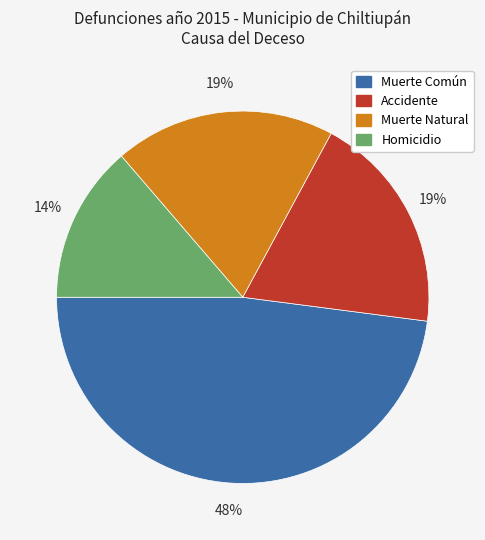

Which category has the smallest portion of the pie?

Homicidio